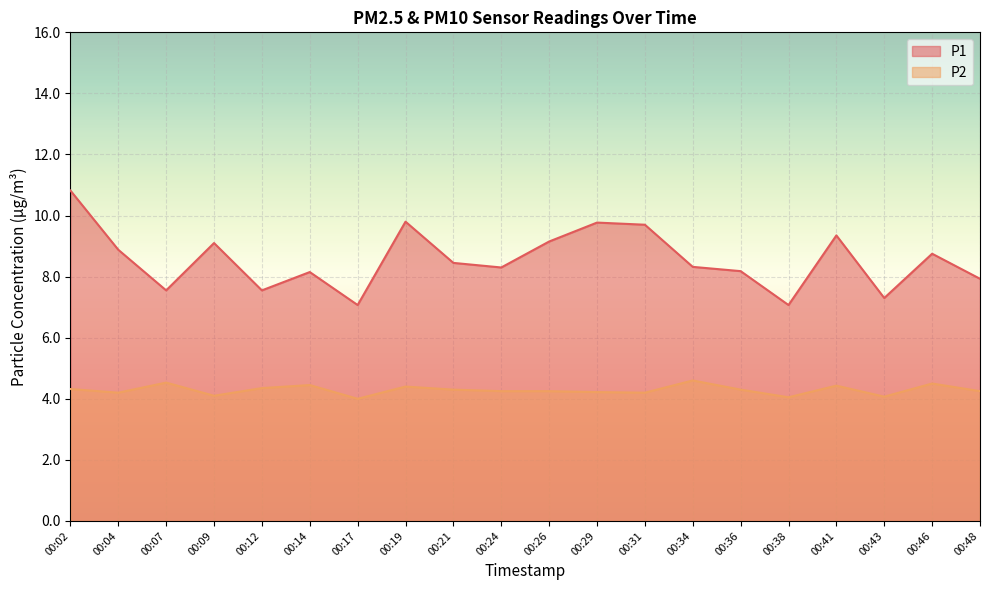

At 00:29, list the series in order from smallest to largest.

P2, P1